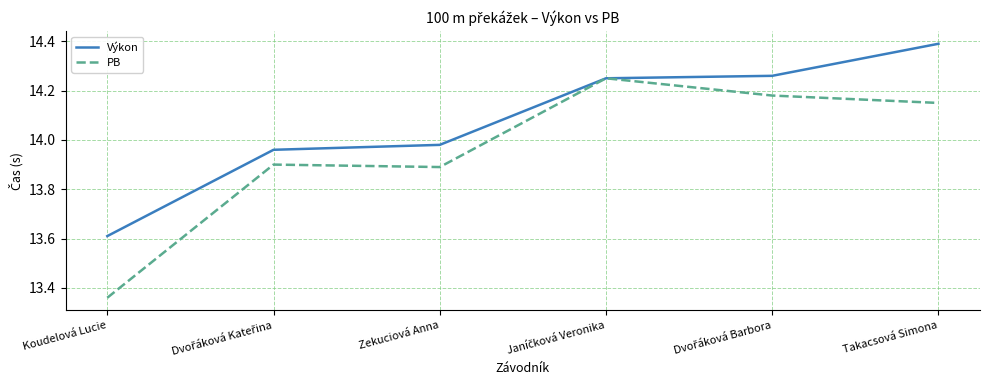

List the series in order of their peak value, lowest first.

PB, Výkon